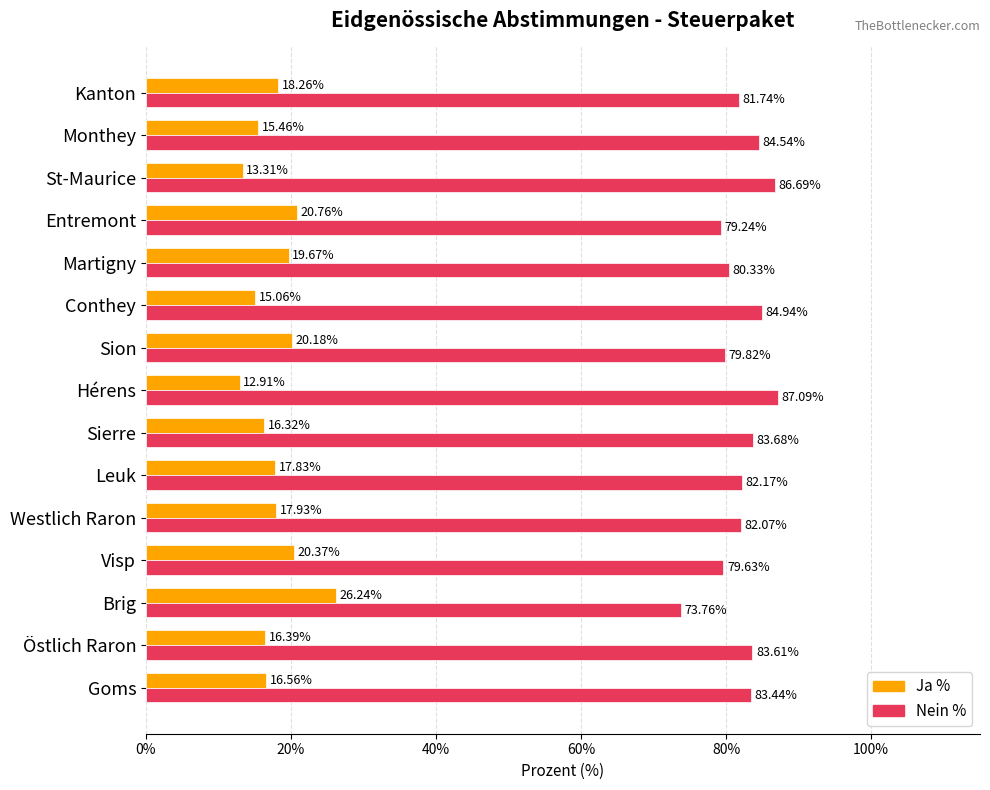

What are all the series names shown in the legend?

Ja %, Nein %